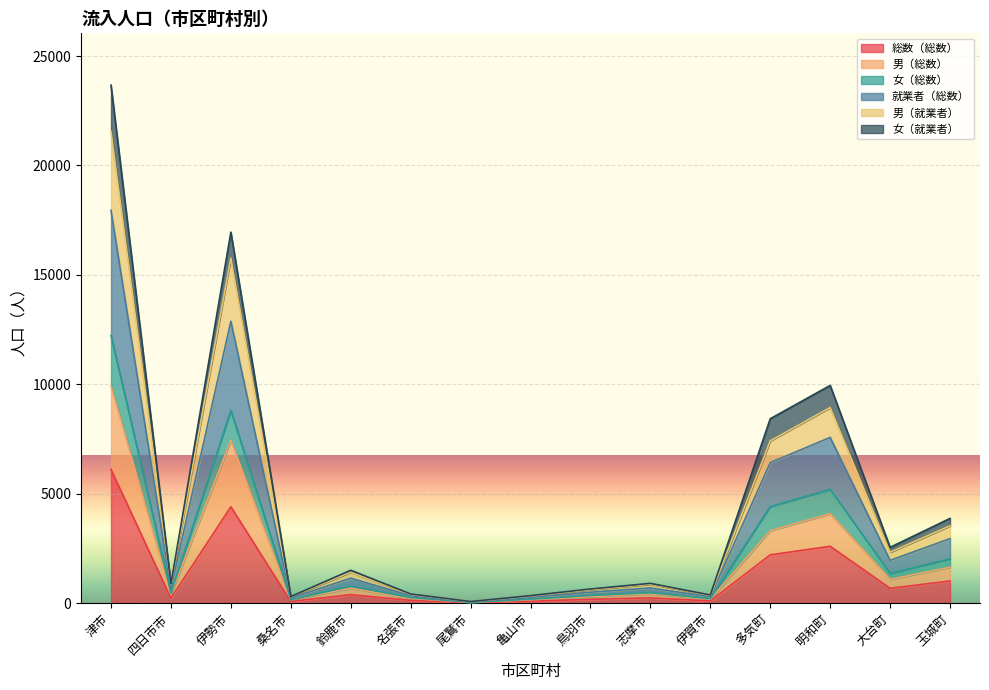

At how many categories does at least one series exceed 7333?

4